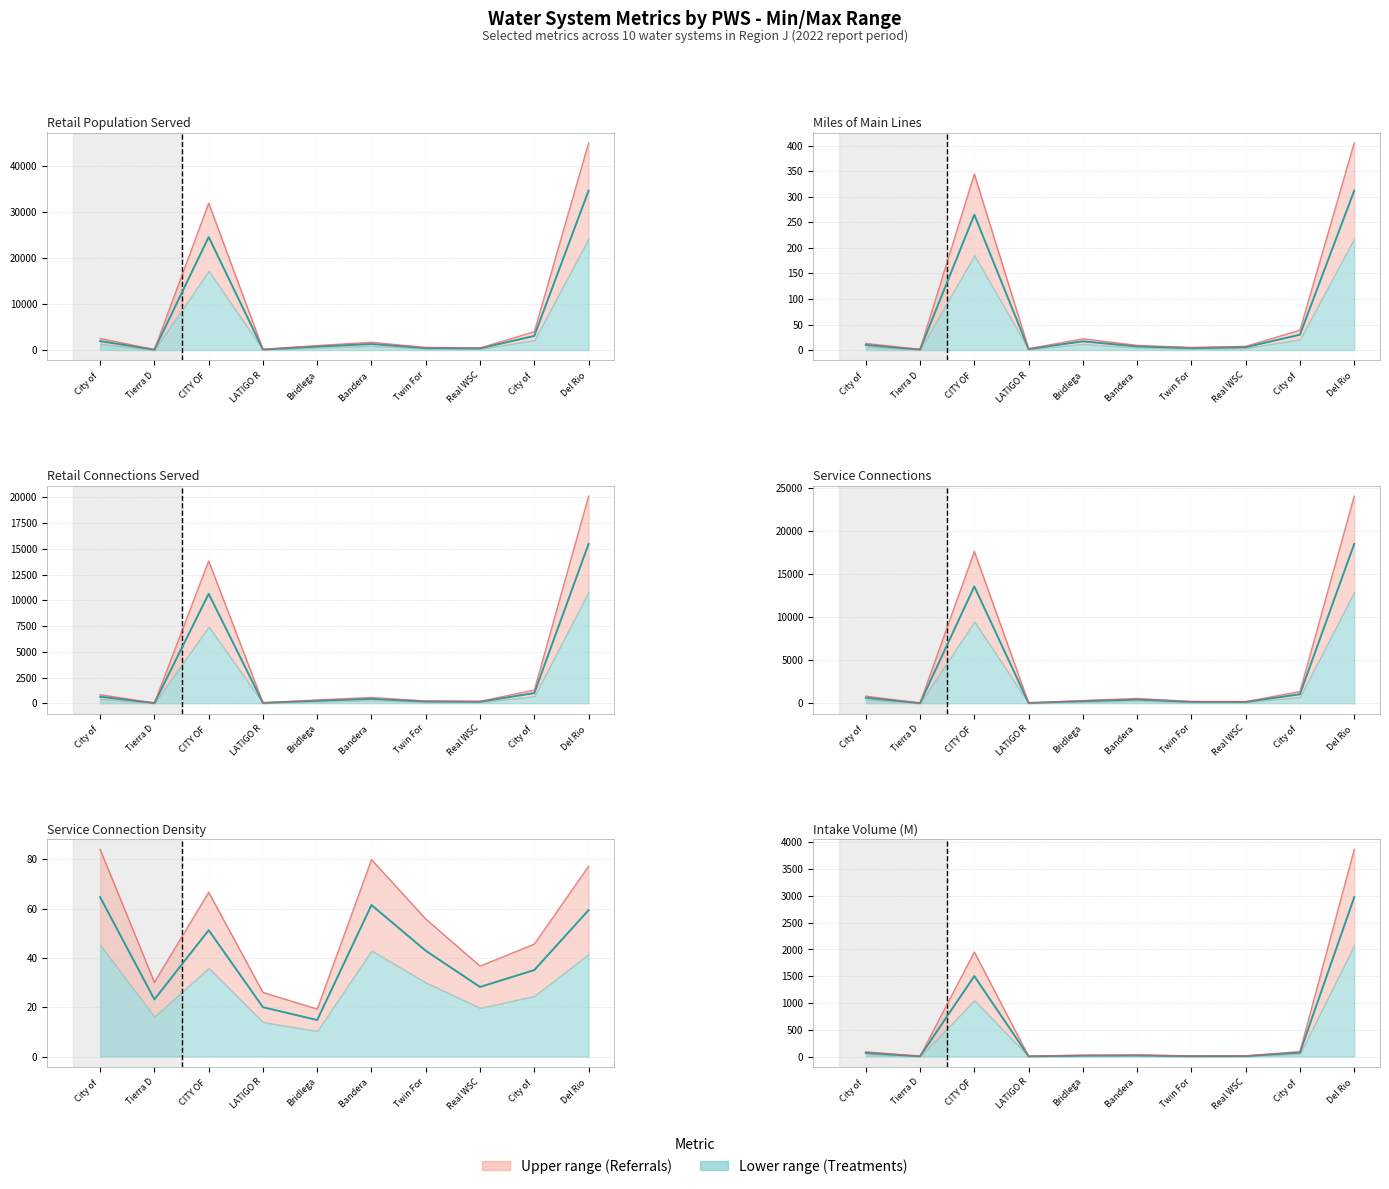

Between Real WSC and City of , which is larger?

City of 